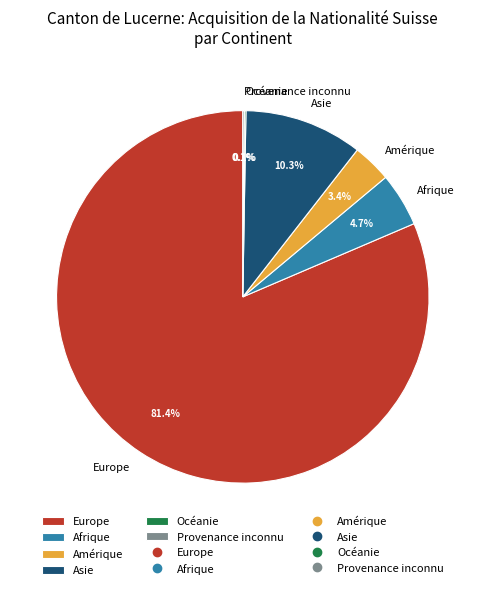

Do Asie and Afrique together represent more than half of the pie?

No